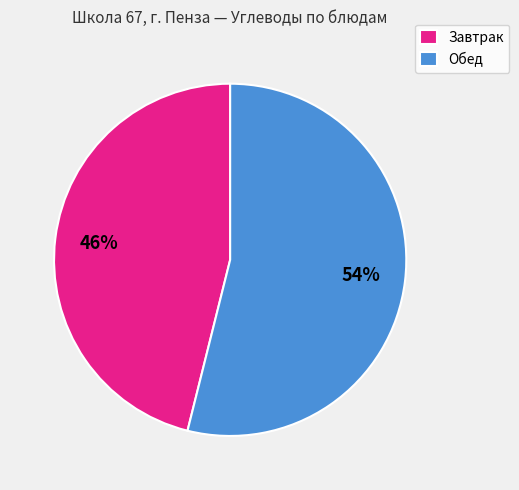

Is it true that Обед is 40% of the pie?

False